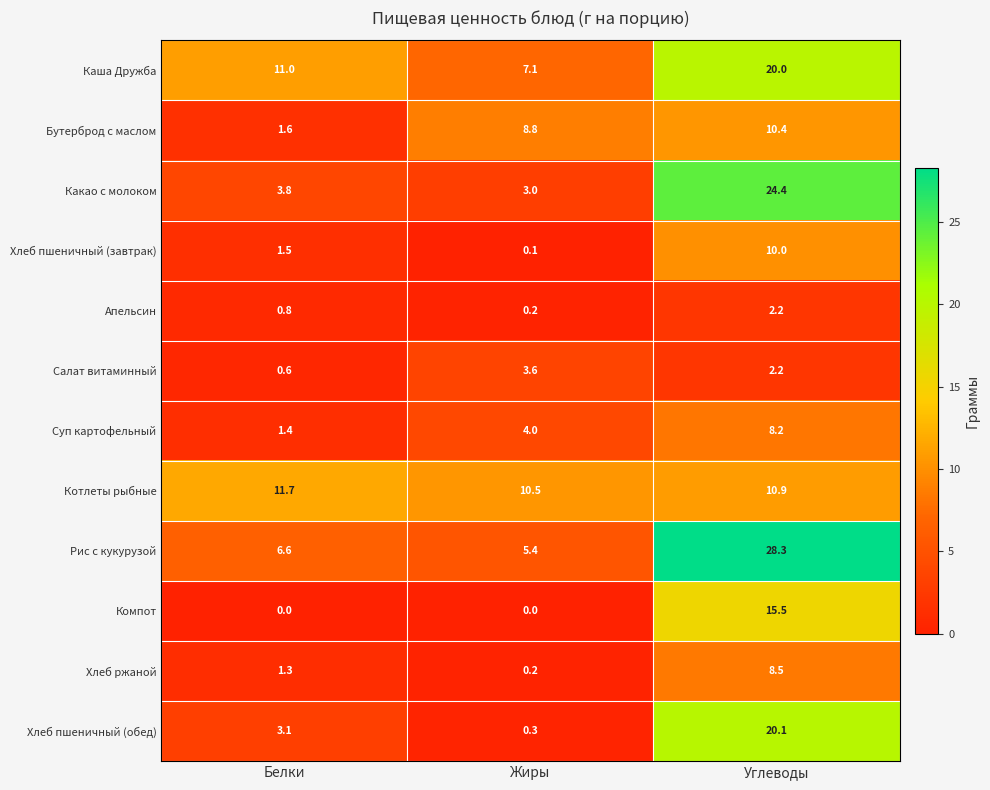

Where is Каша Дружба nearest to the value 13?

Белки